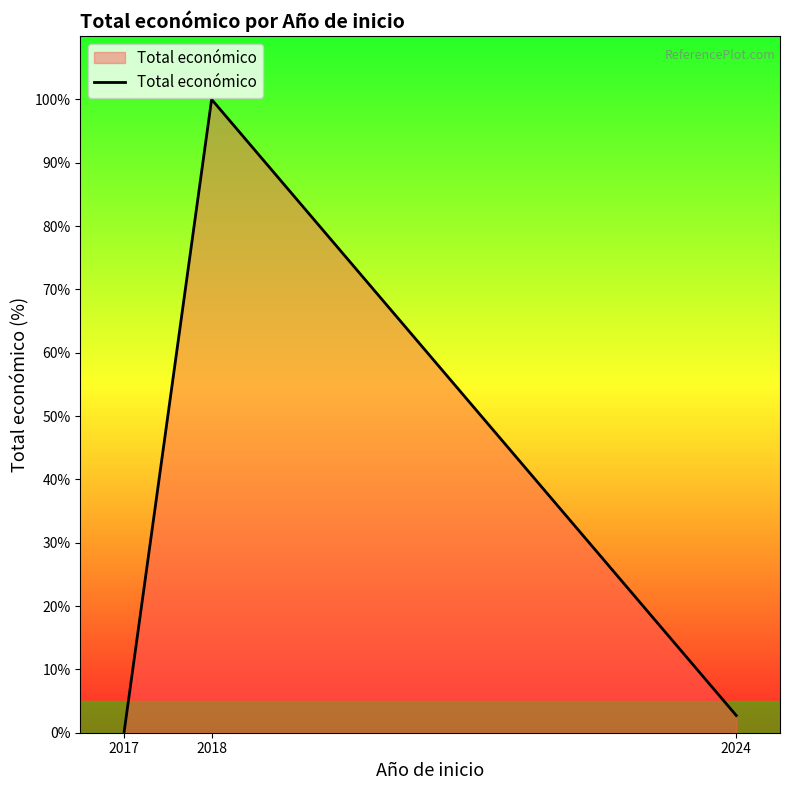

What is the change in value from 2018 to 2024?

-97.3